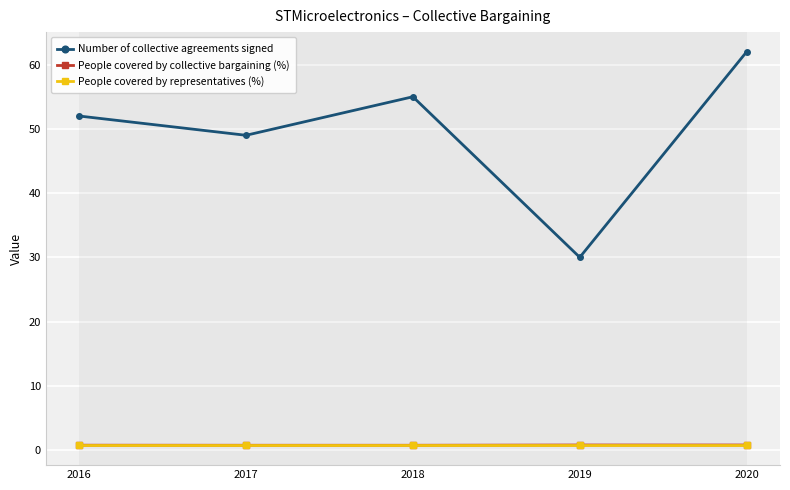

True or false: People covered by collective bargaining (%) and People covered by representatives (%) cross at least once.

False